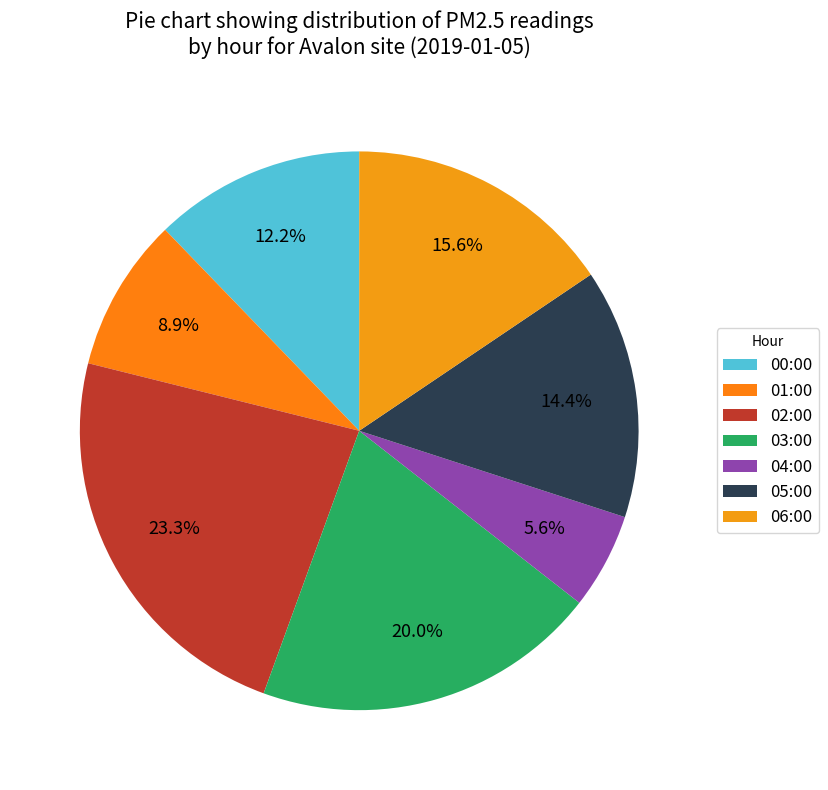

Which has a higher value, 02:00 or 05:00?

02:00